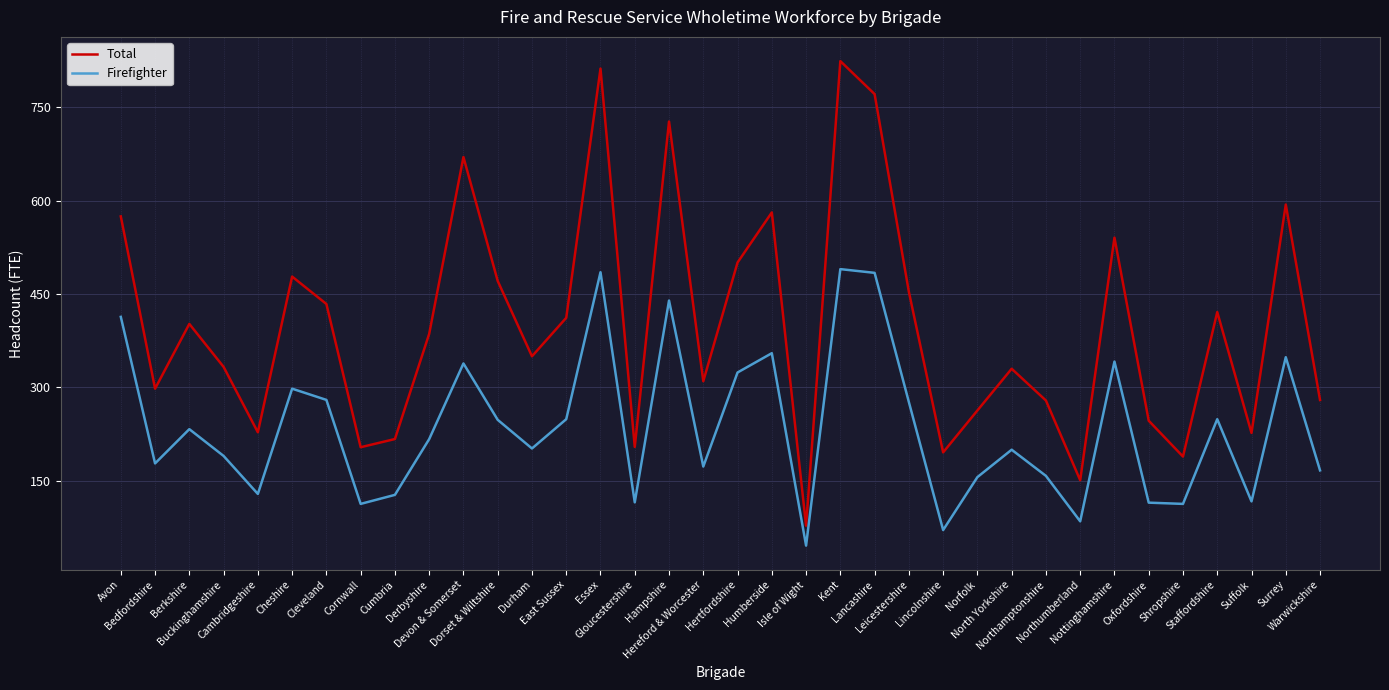

List the series in order of their peak value, lowest first.

Firefighter, Total